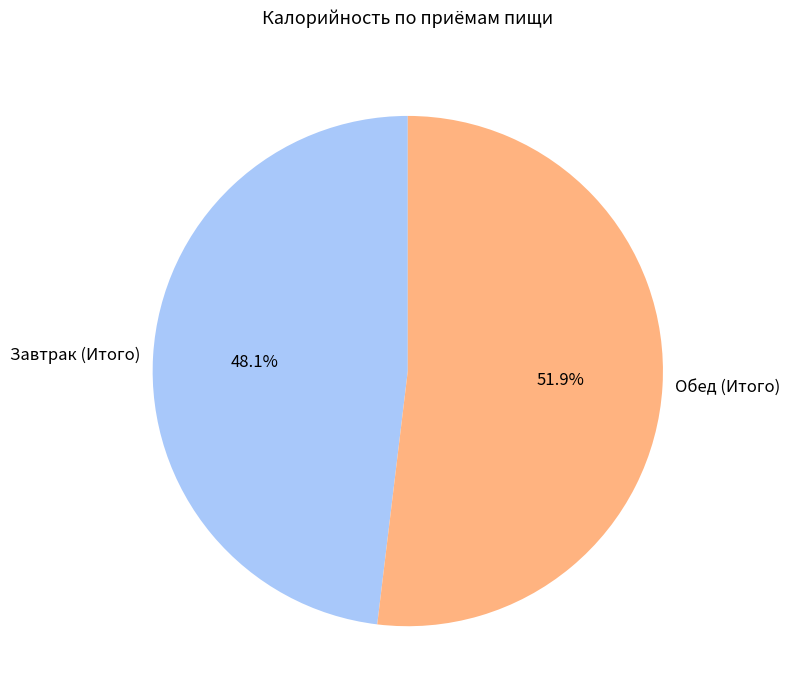

Count the number of slices in the pie.

2